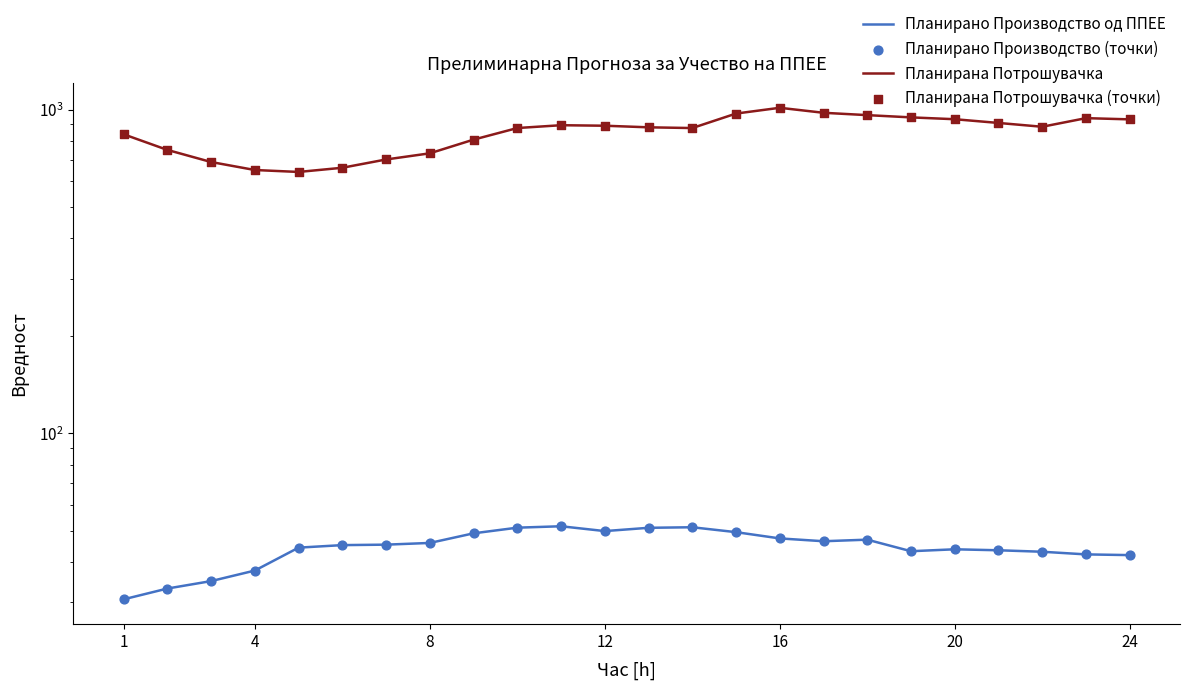

Which series has the largest Y range (max minus min)?

Планирана Потрошувачка